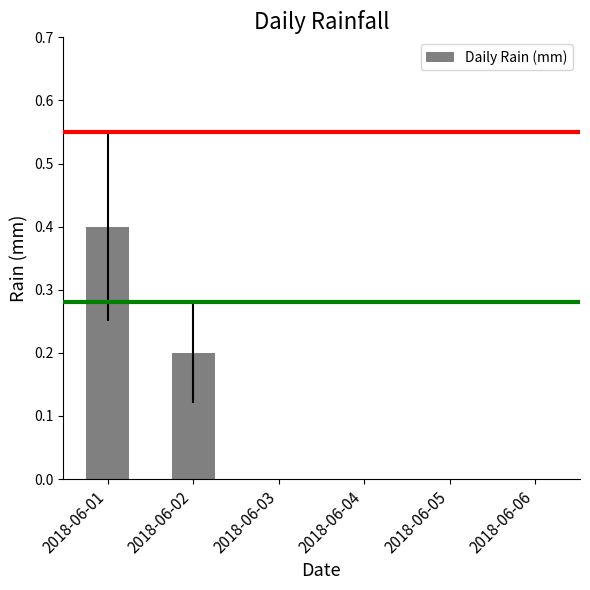

Reading left to right, what are all the values shown in this chart?

2018-06-01=0.4	2018-06-02=0.2	2018-06-03=0.0	2018-06-04=0.0	2018-06-05=0.0	2018-06-06=0.0